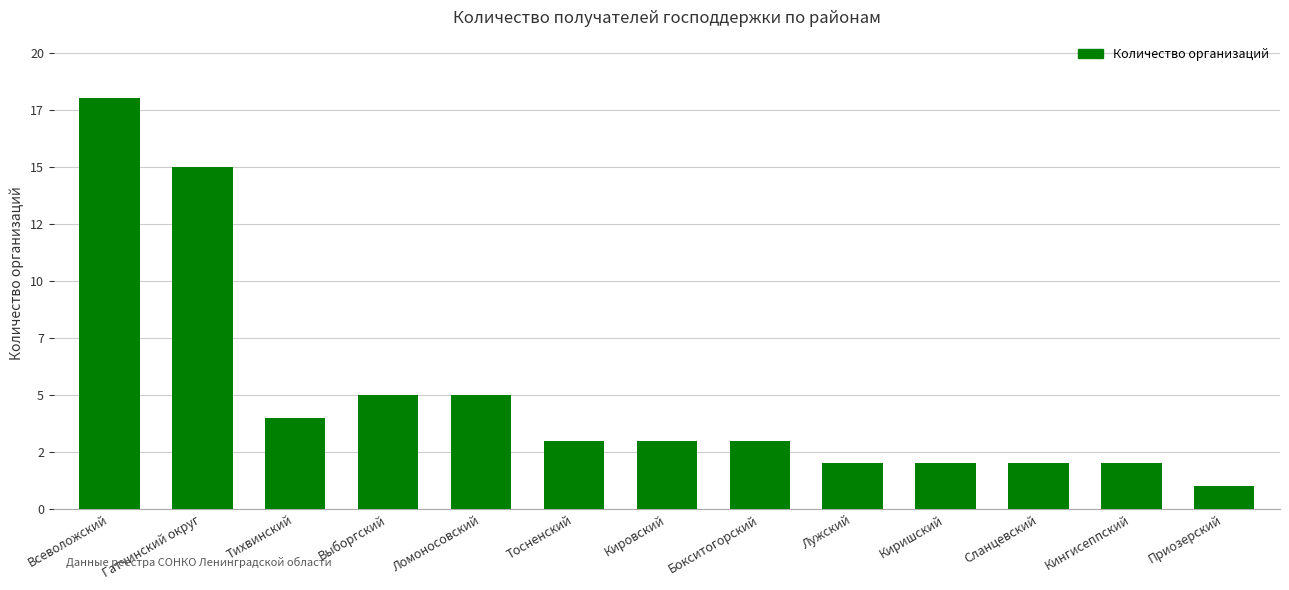

At which category does the chart reach its peak across all series?

Всеволожский